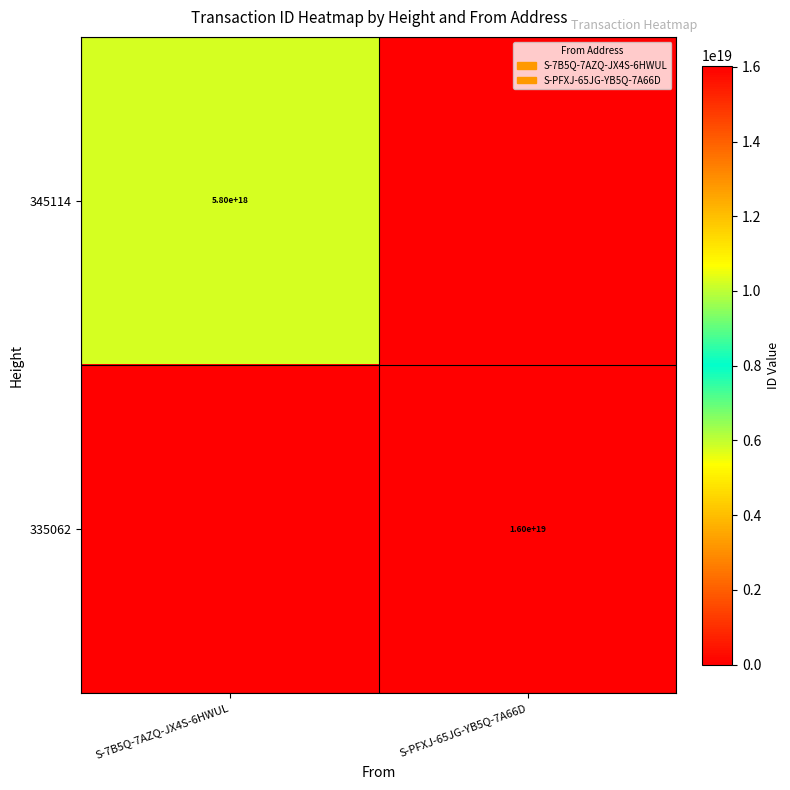

Is the value of 345114 at S-7B5Q-7AZQ-JX4S-6HWUL greater than the value of 335062 at S-PFXJ-65JG-YB5Q-7A66D?

No